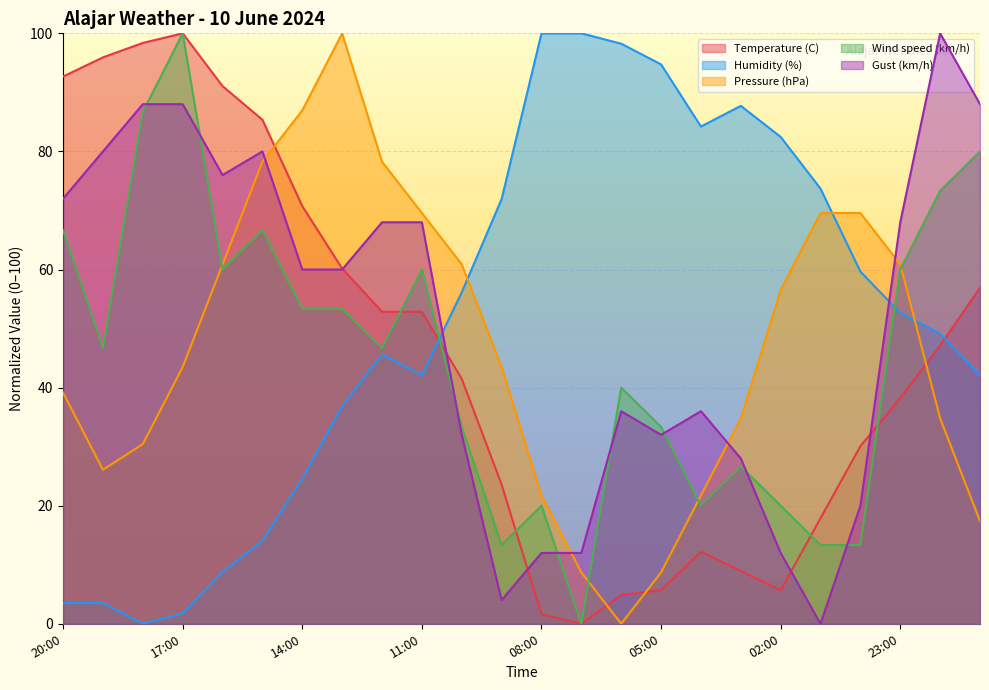

Reading right to left, list all the values displayed in this chart.

Temperature (C): 21:00=56.9	22:00=47.2	23:00=38.2	00:00=30.1	01:00=17.9	02:00=5.7	03:00=8.9	04:00=12.2	05:00=5.7	06:00=4.9	07:00=0.0	08:00=1.6	09:00=23.6	10:00=41.5	11:00=52.8	12:00=52.8	13:00=60.2	14:00=70.7	15:00=85.4	16:00=91.1	17:00=100.0	18:00=98.4	19:00=95.9	20:00=92.7
Humidity (%): 21:00=42.1	22:00=49.1	23:00=52.6	00:00=59.6	01:00=73.7	02:00=82.5	03:00=87.7	04:00=84.2	05:00=94.7	06:00=98.2	07:00=100.0	08:00=100.0	09:00=71.9	10:00=56.1	11:00=42.1	12:00=45.6	13:00=36.8	14:00=24.6	15:00=14.0	16:00=8.8	17:00=1.8	18:00=0.0	19:00=3.5	20:00=3.5
Pressure (hPa): 21:00=17.4	22:00=34.8	23:00=60.9	00:00=69.6	01:00=69.6	02:00=56.5	03:00=34.8	04:00=21.7	05:00=8.7	06:00=0.0	07:00=8.7	08:00=21.7	09:00=43.5	10:00=60.9	11:00=69.6	12:00=78.3	13:00=100.0	14:00=87.0	15:00=78.3	16:00=60.9	17:00=43.5	18:00=30.4	19:00=26.1	20:00=39.1
Wind speed (km/h): 21:00=80.0	22:00=73.3	23:00=60.0	00:00=13.3	01:00=13.3	02:00=20.0	03:00=26.7	04:00=20.0	05:00=33.3	06:00=40.0	07:00=0.0	08:00=20.0	09:00=13.3	10:00=33.3	11:00=60.0	12:00=46.7	13:00=53.3	14:00=53.3	15:00=66.7	16:00=60.0	17:00=100.0	18:00=86.7	19:00=46.7	20:00=66.7
Gust (km/h): 21:00=88.0	22:00=100.0	23:00=68.0	00:00=20.0	01:00=0.0	02:00=12.0	03:00=28.0	04:00=36.0	05:00=32.0	06:00=36.0	07:00=12.0	08:00=12.0	09:00=4.0	10:00=32.0	11:00=68.0	12:00=68.0	13:00=60.0	14:00=60.0	15:00=80.0	16:00=76.0	17:00=88.0	18:00=88.0	19:00=80.0	20:00=72.0